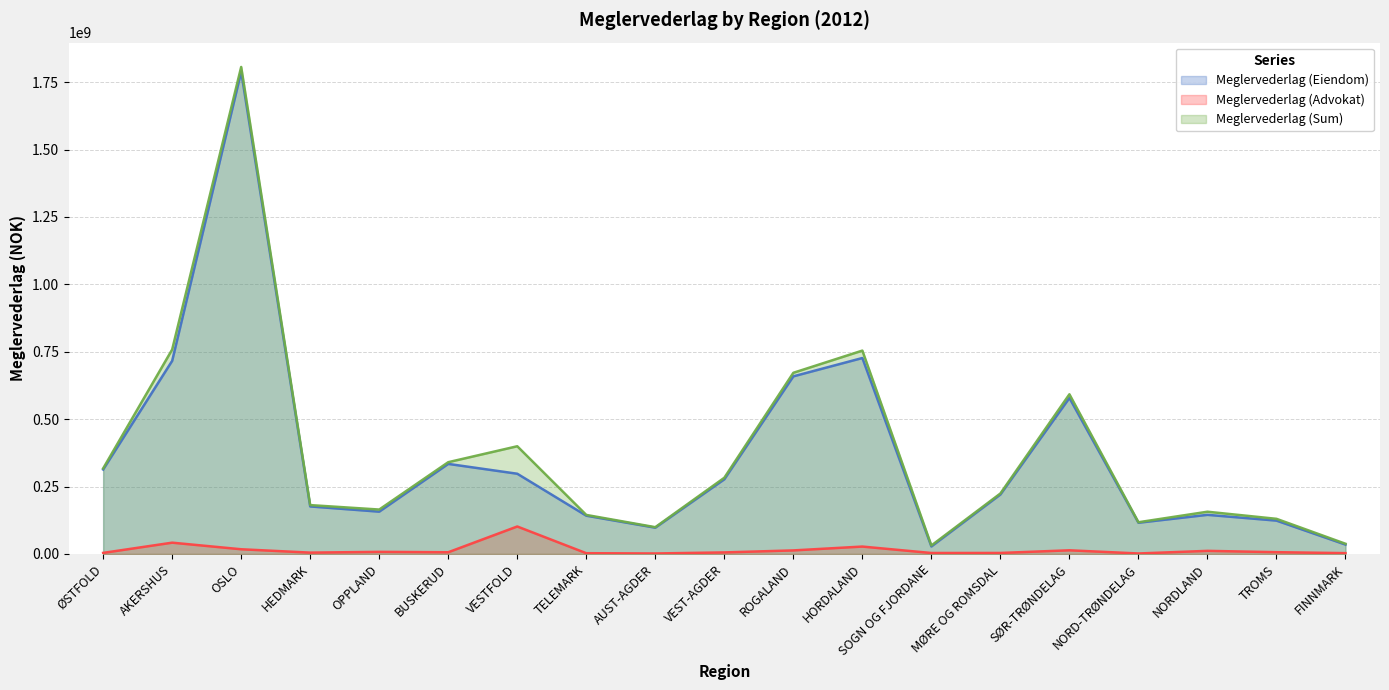

What is the difference between the maximum and second lowest values in the Meglervederlag (Eiendom) series?

1754186843